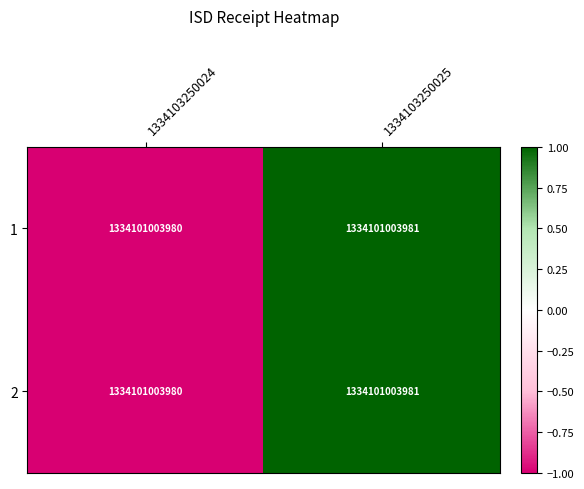

How many 2 values are between -1 and 1?

2